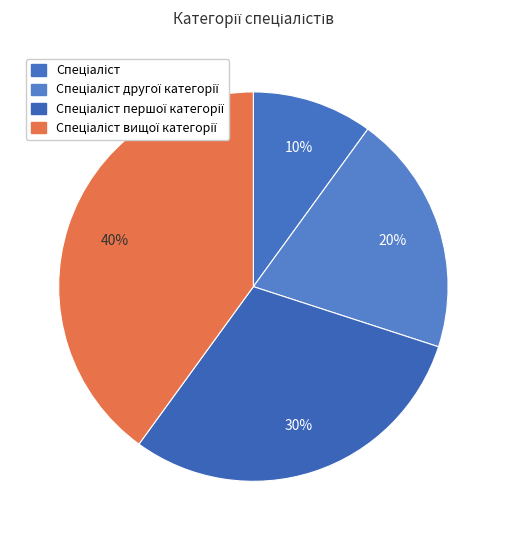

How many segments does this pie chart have?

4